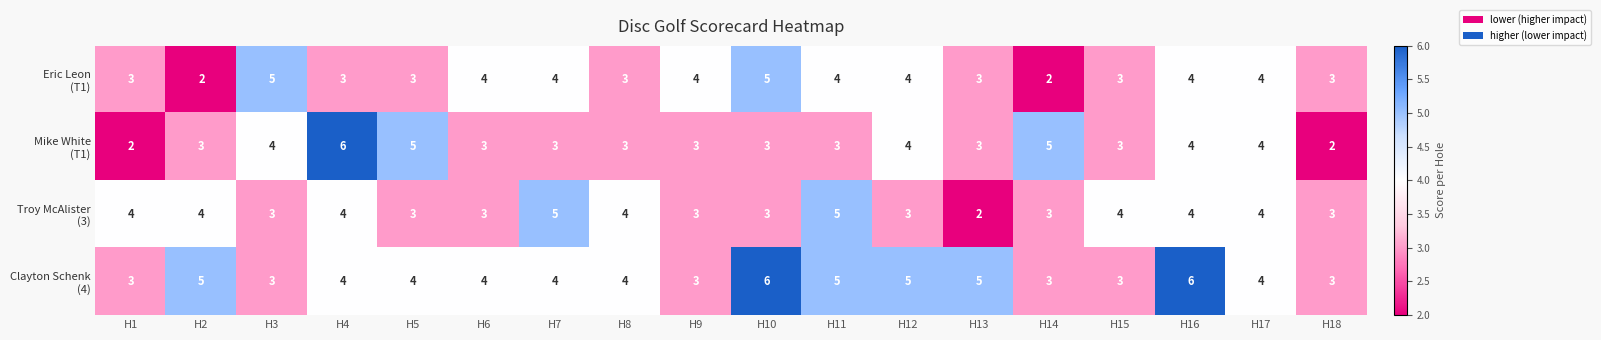

What is the spread (max minus min) of values at H14?

3